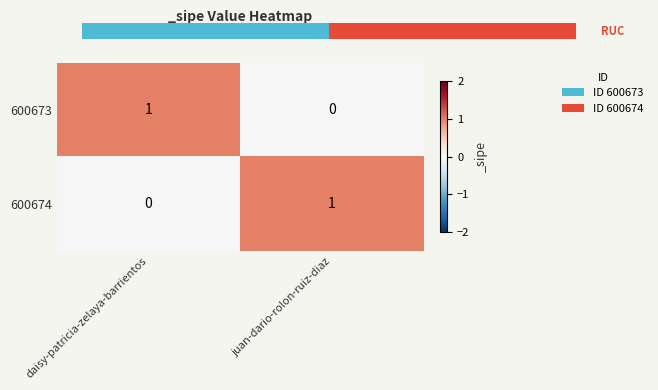

At which label is 600674 closest to 0?

daisy-patricia-zelaya-barrientos